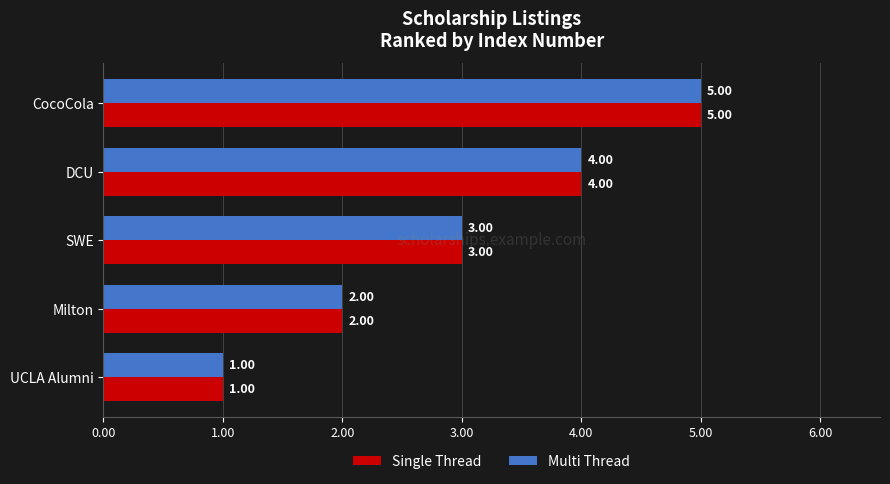

How many Single Thread values are between 2 and 4?

3